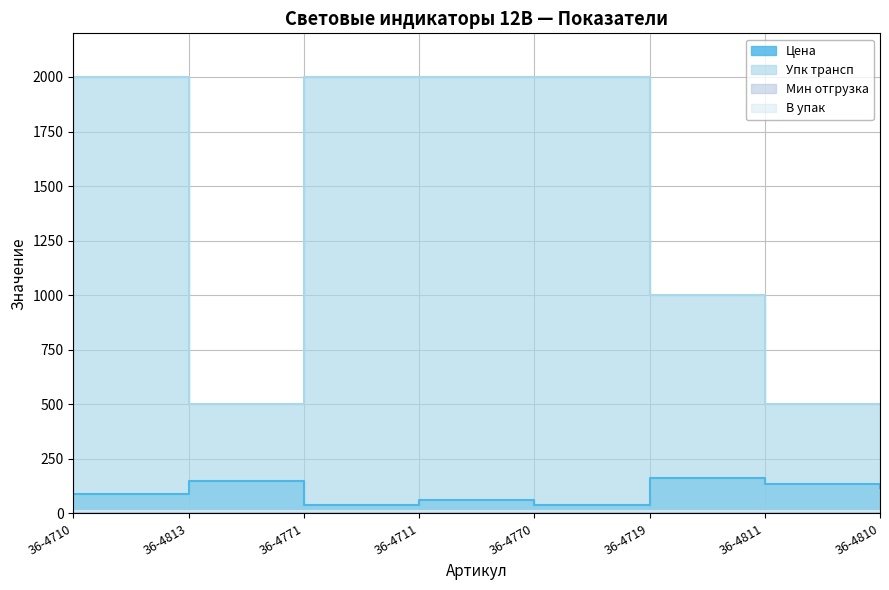

Reading left to right, extract all data points from this chart.

Цена: 36-4710=89.7	36-4813=145.8	36-4771=36.8	36-4711=62.9	36-4770=40.1	36-4719=163.9	36-4811=134.9	36-4810=118.0
Упк трансп: 36-4710=2000.0	36-4813=500.0	36-4771=2000.0	36-4711=2000.0	36-4770=2000.0	36-4719=1000.0	36-4811=500.0	36-4810=500.0
Мин отгрузка: 36-4710=1.0	36-4813=0.0	36-4771=1.0	36-4711=1.0	36-4770=1.0	36-4719=1.0	36-4811=1.0	36-4810=1.0